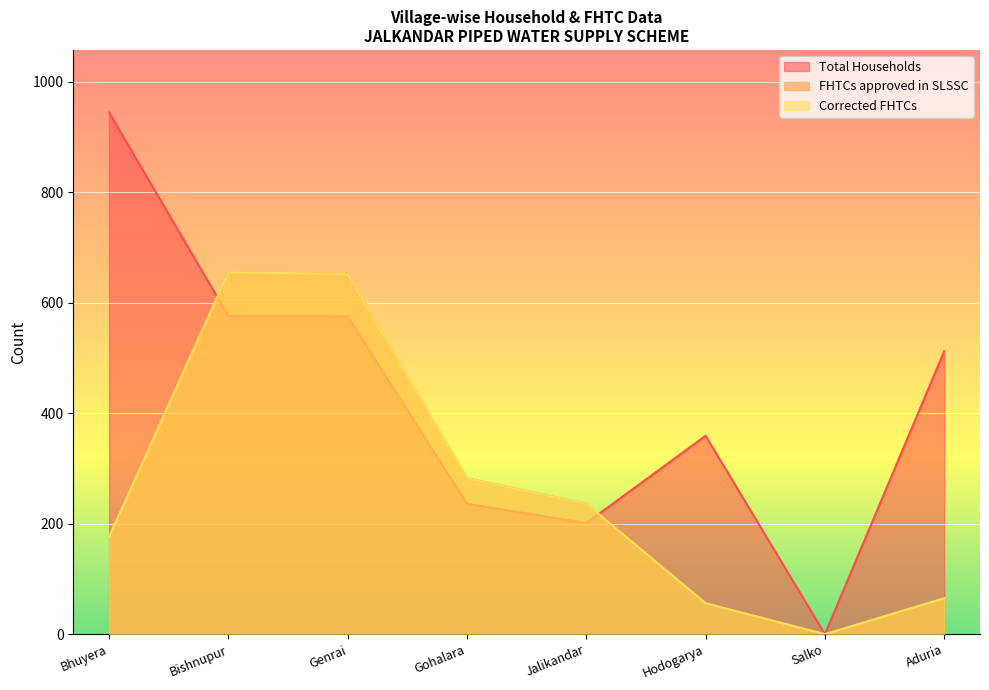

What is the sum of the Total Households values at Jalikandar and Gohalara?

437